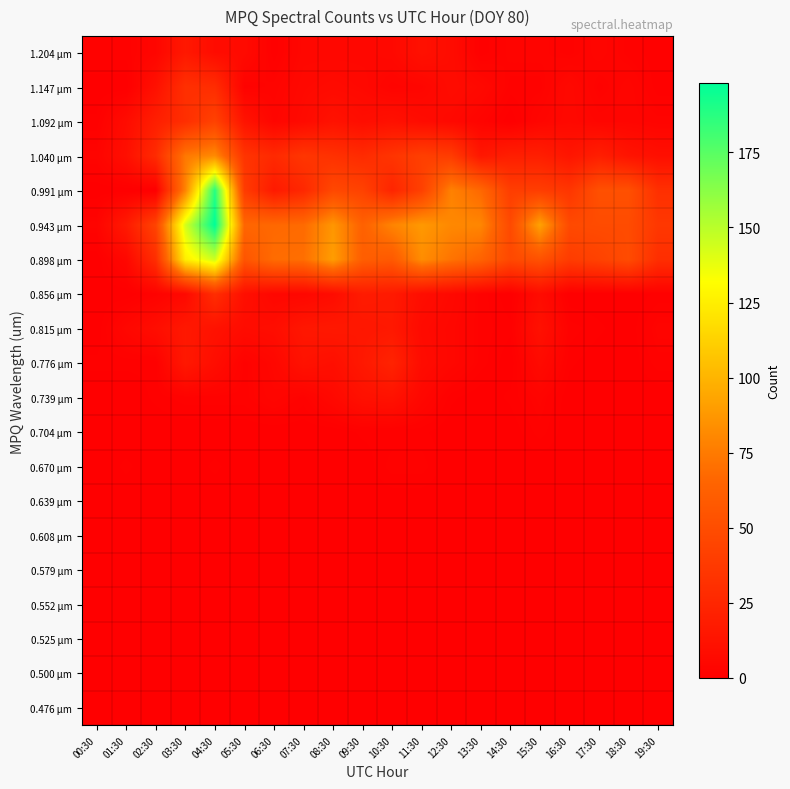

Which has a higher value, 08:30 or 13:30?

08:30